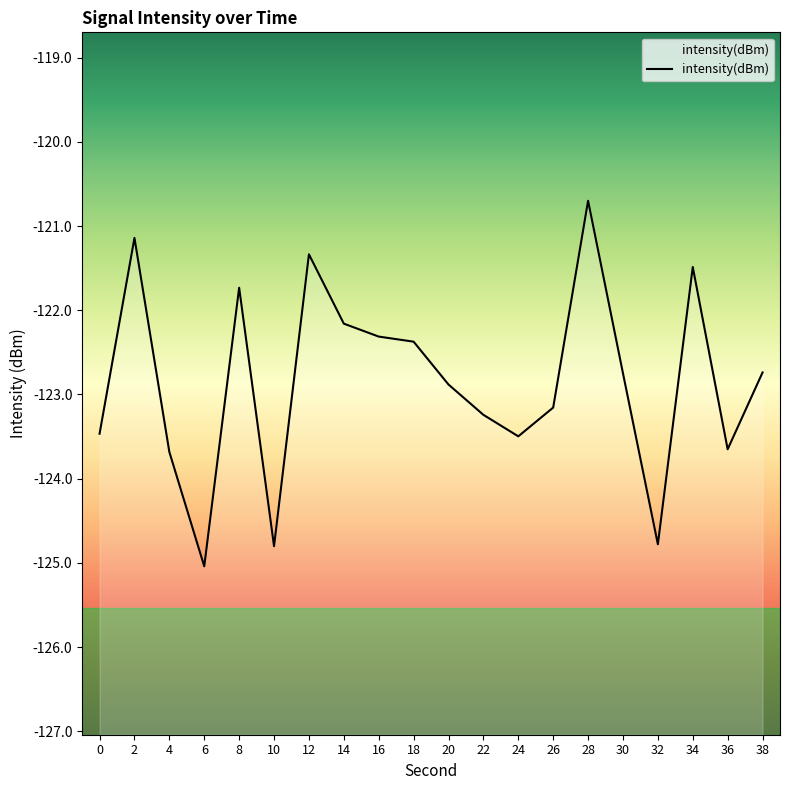

What is the value of the 6th point from the left?

-124.8